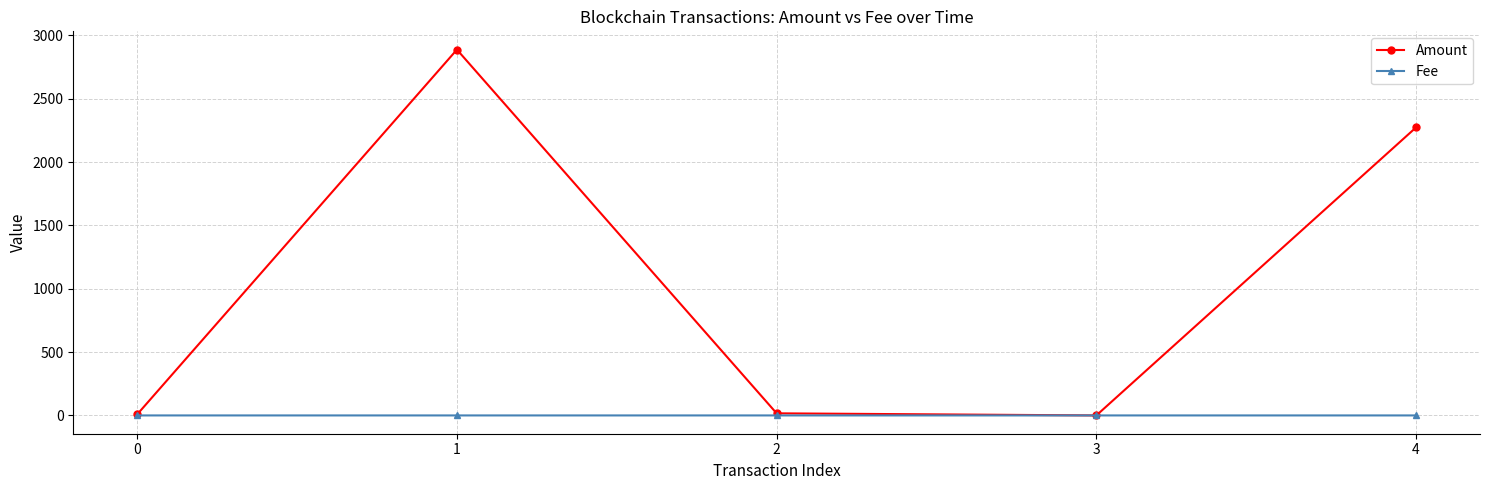

What is the greatest value displayed?

2886.9